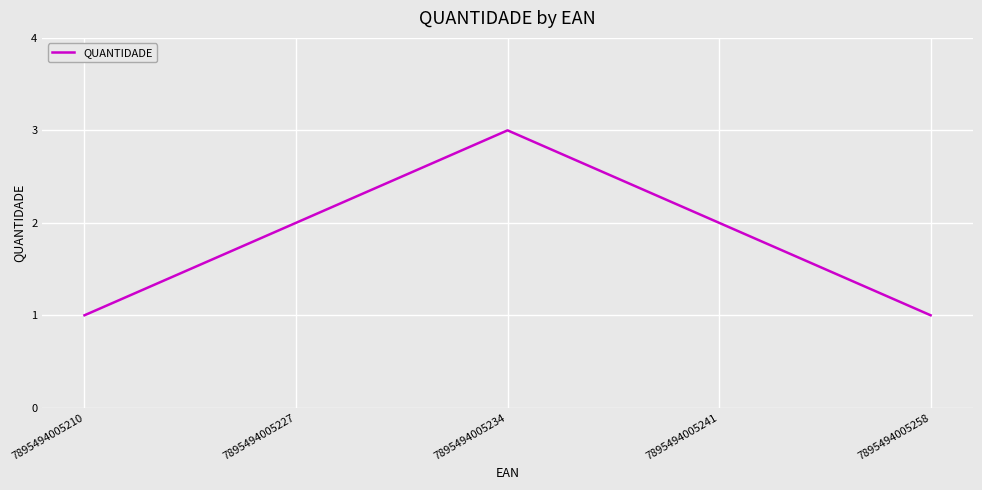

Between 7895494005234 and 7895494005241, which is larger?

7895494005234